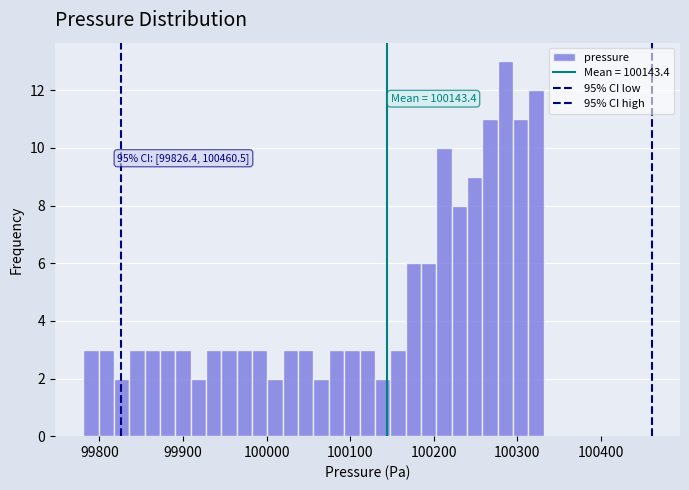

Around what value on the x-axis is the tallest bar? Give the approximate position of its centre, as read against the axis.

100290